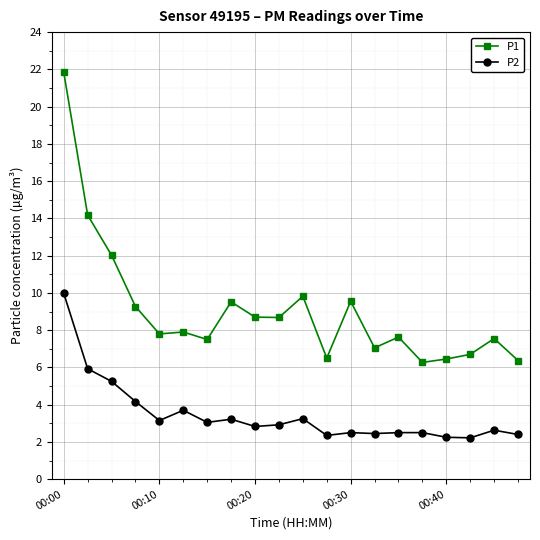

Which series has the widest spread of values?

P1